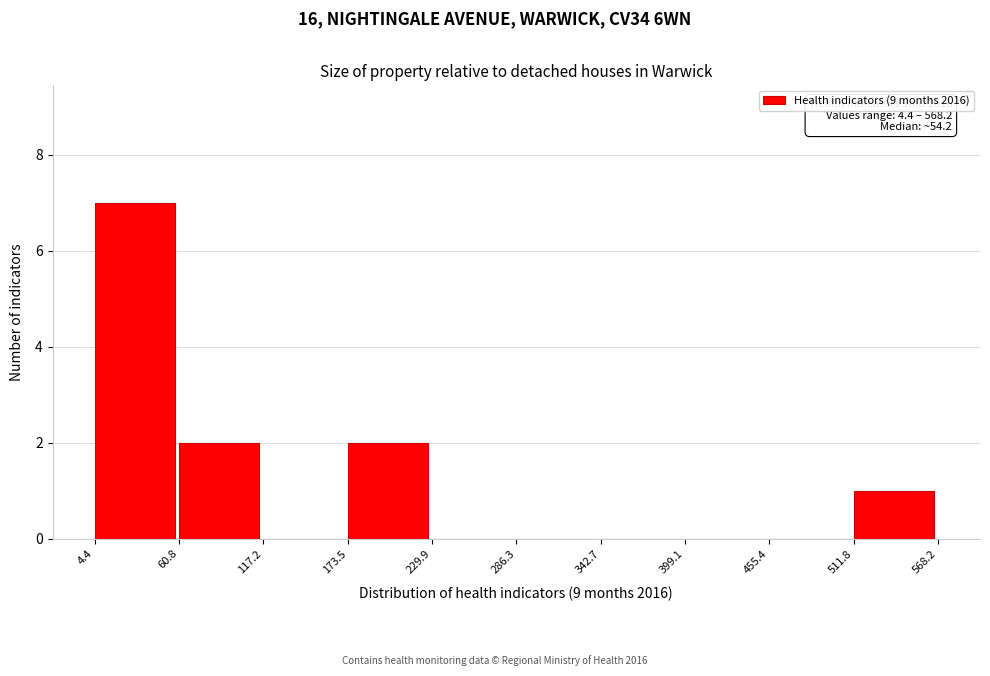

Over which range of the x-axis is the bar tallest?

4.4 to 60.8